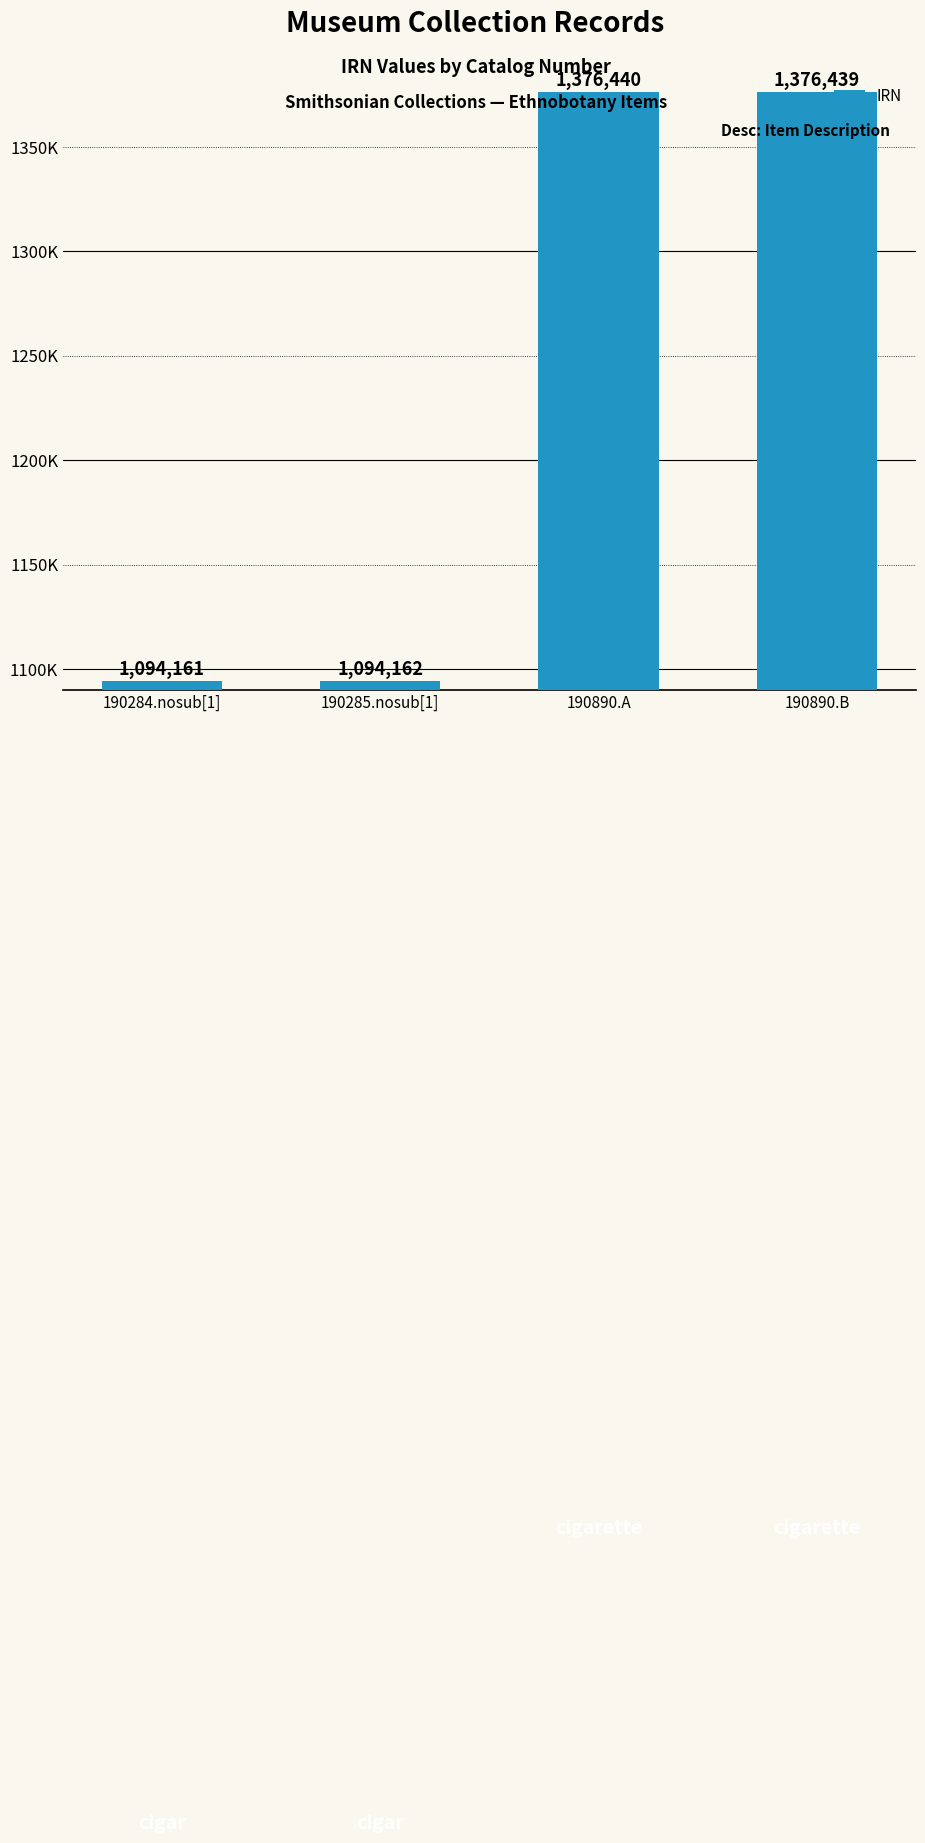

Where does the data first go above 1376439?

190890.A